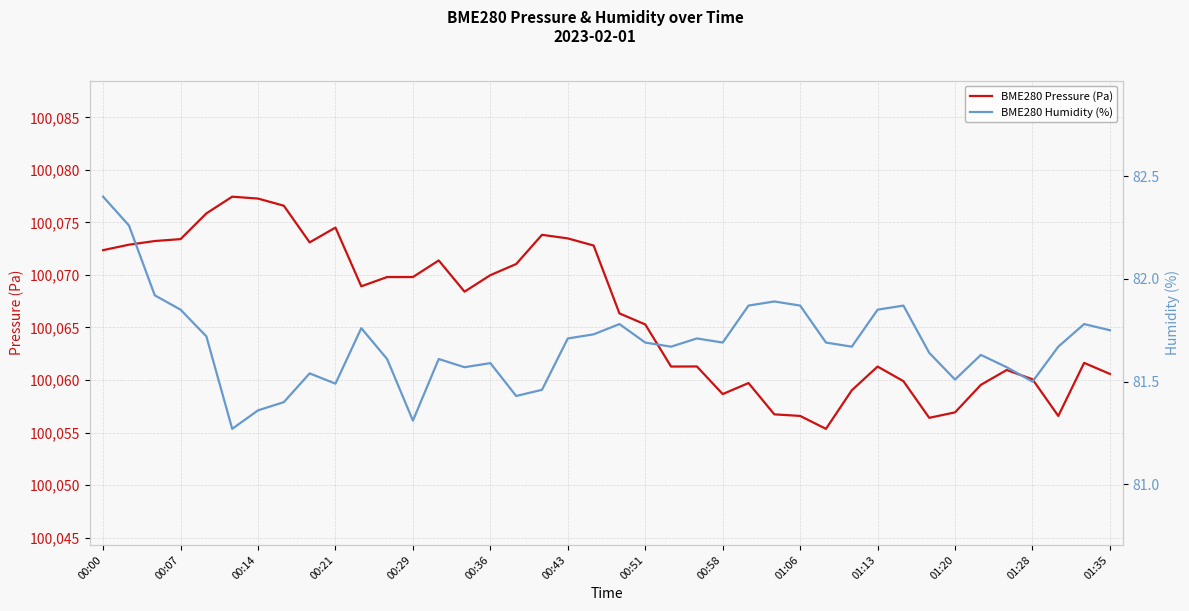

Does the chart have visible grid lines?

Yes